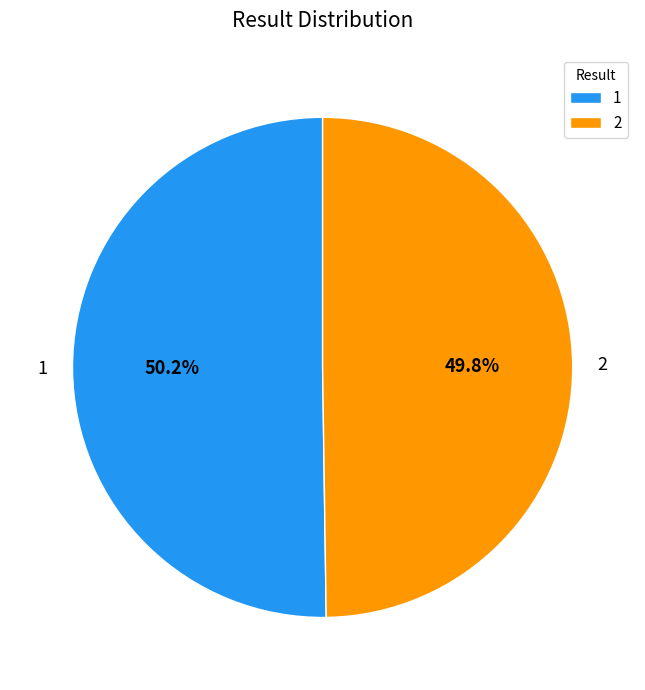

Does any single category account for the majority?

Yes